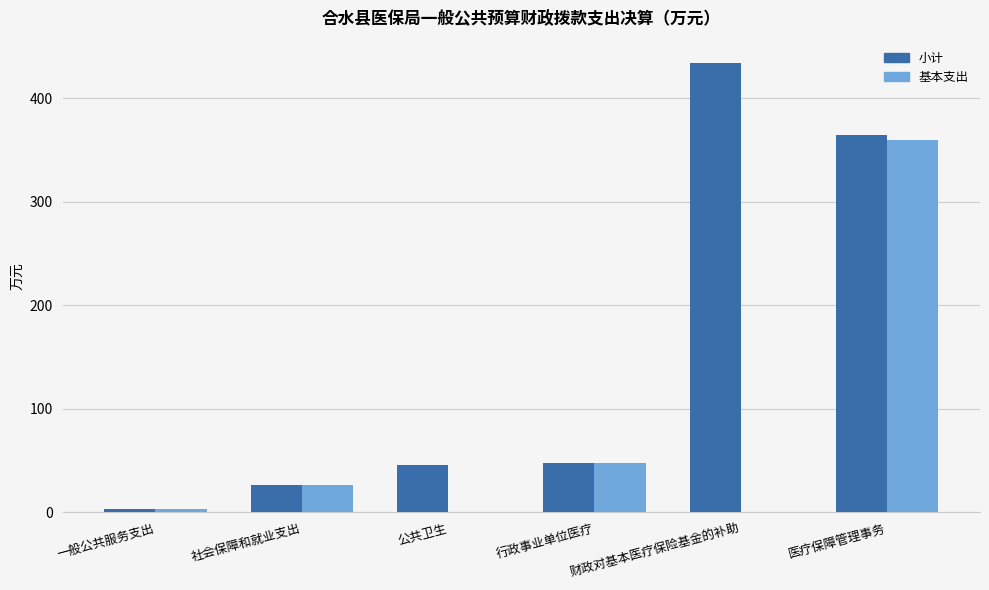

What is the greatest value displayed?

433.8